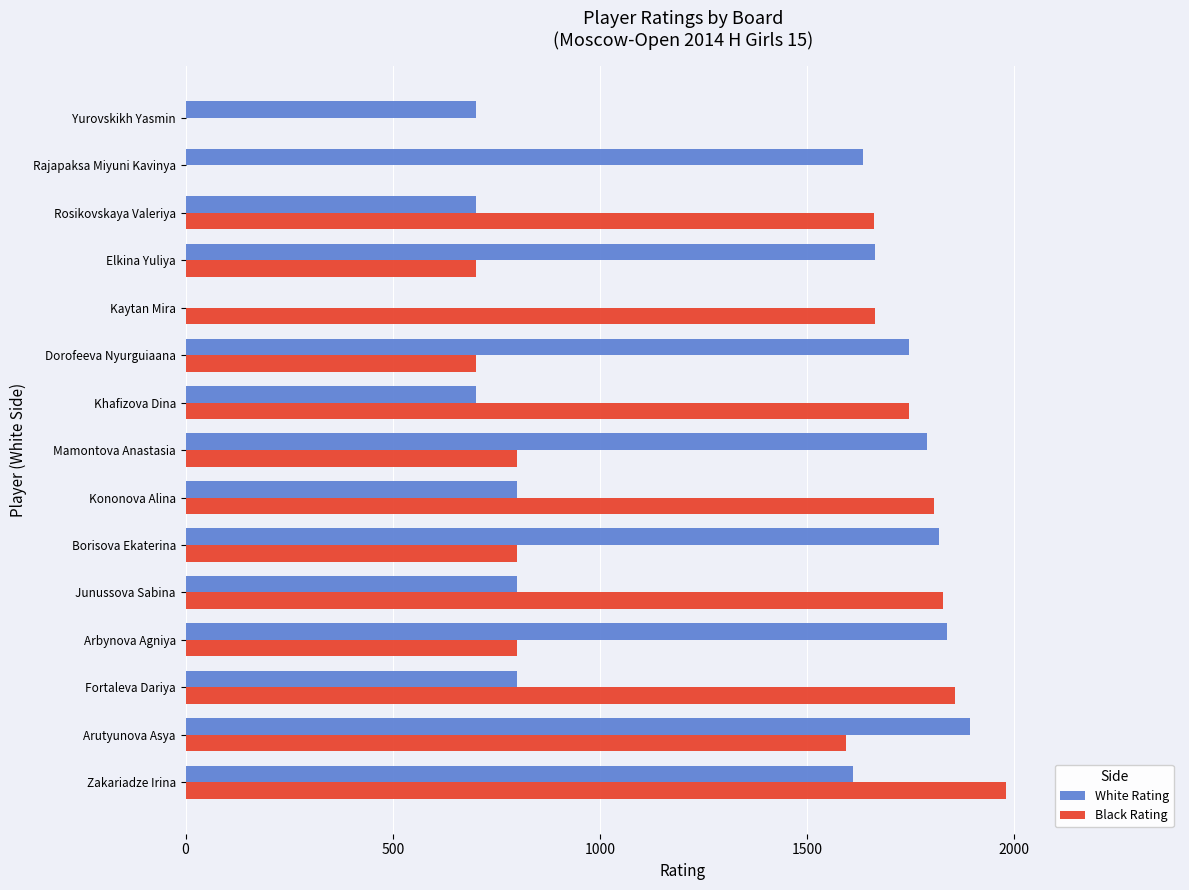

What is the sum of all Black Rating values?

17940